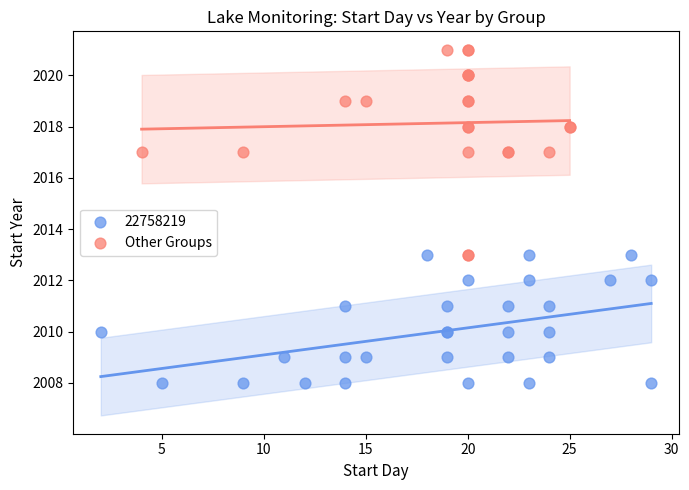

Which series has the widest spread of Y values?

Other Groups